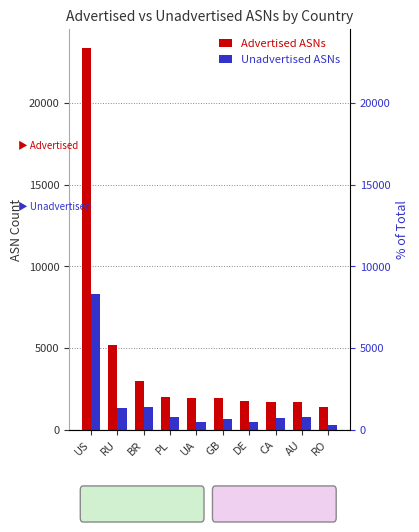

Are the bars horizontal?

No